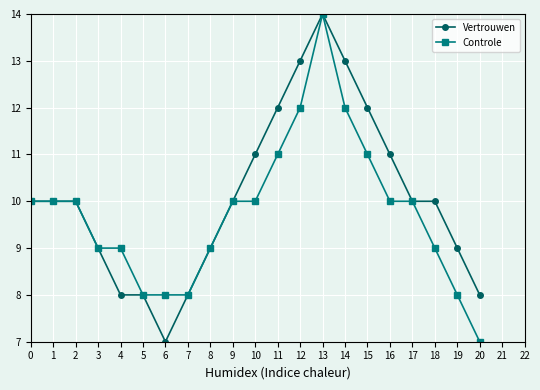

Count the Vertrouwen values in the range 9 to 11.

11